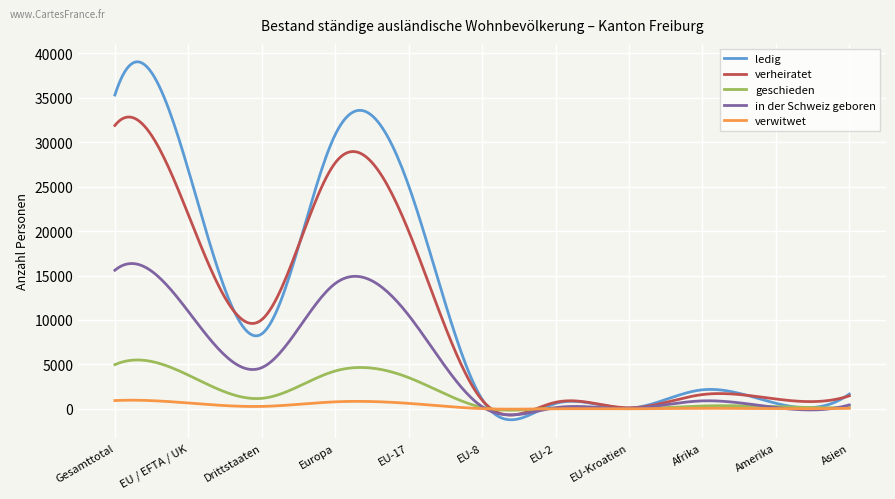

How many lines are shown in the chart?

5